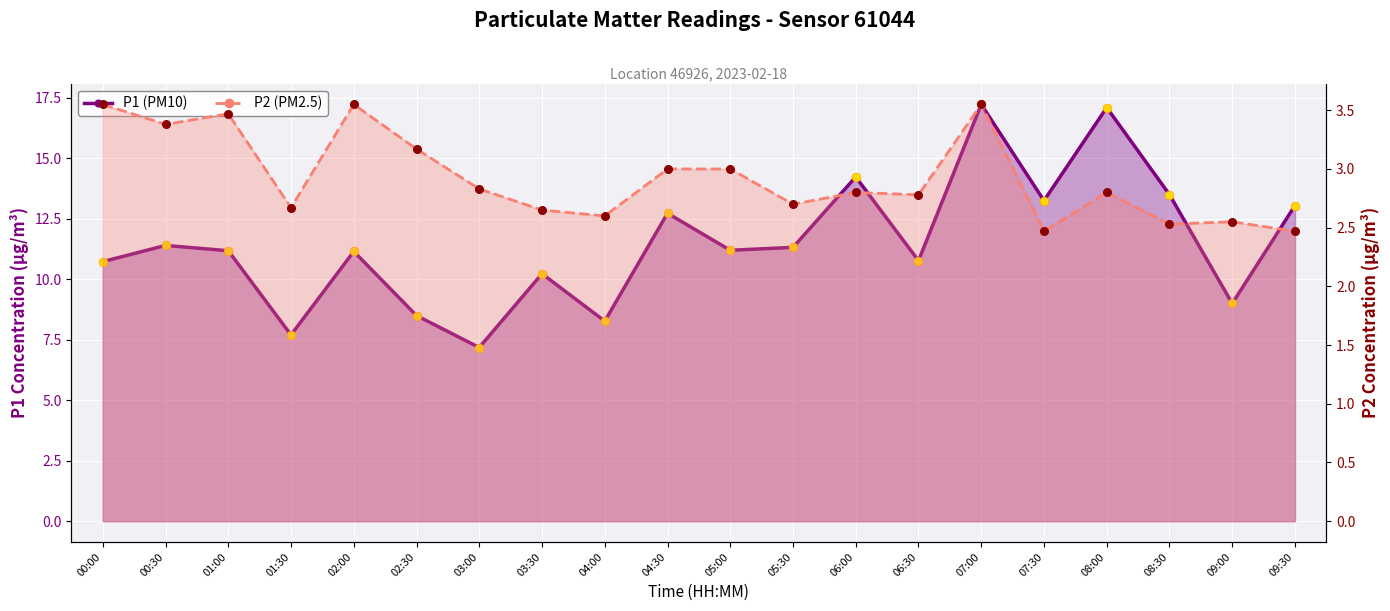

Which series has the largest Y range (max minus min)?

P1 (PM10)